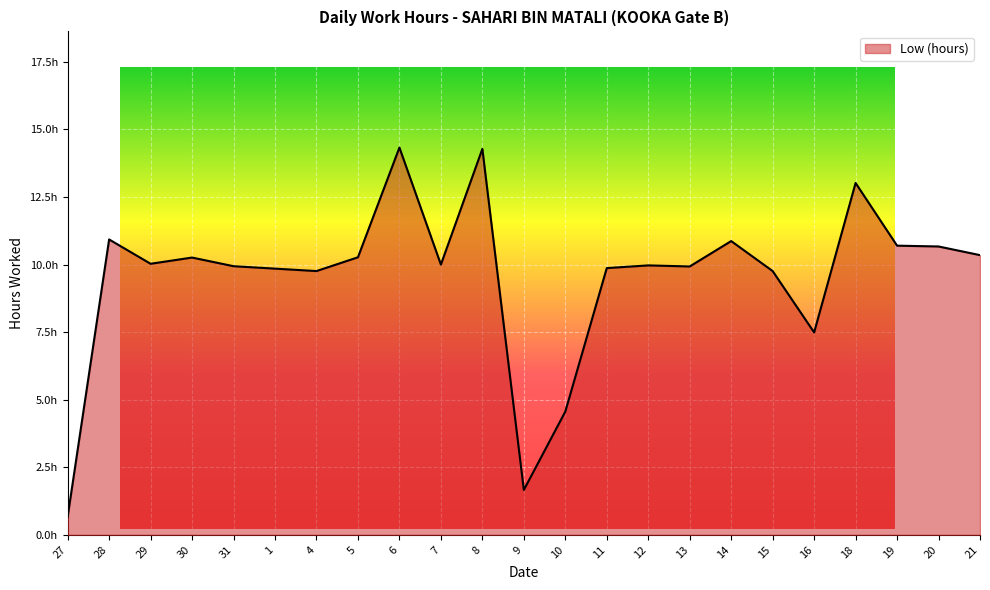

What is the minimum value shown in the chart?

0.7